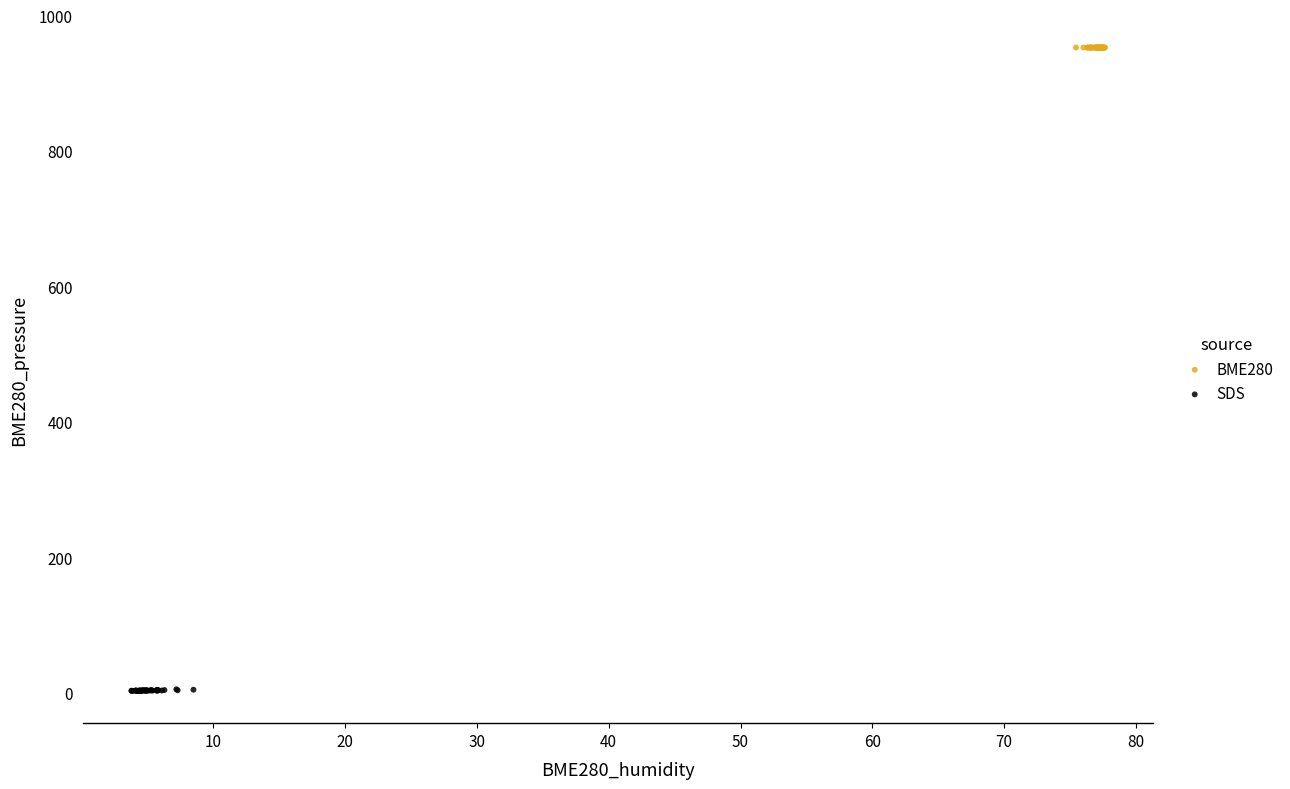

What are all the series names shown in the legend?

BME280, SDS